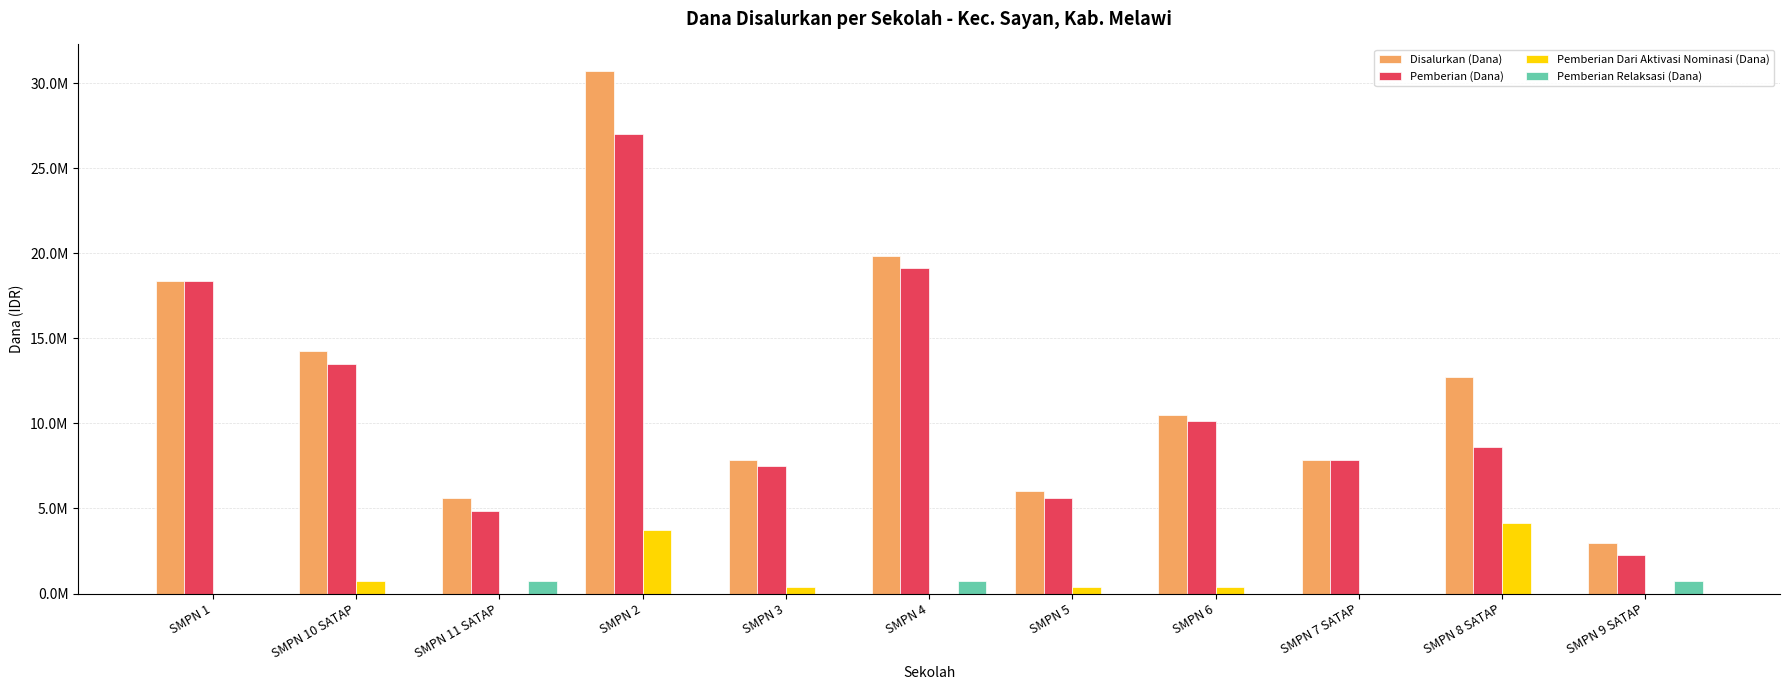

What is the sum of all Disalurkan (Dana) values?

136875000